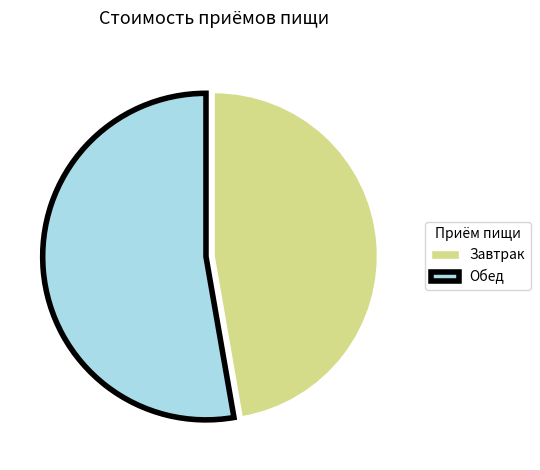

True or false: Обед accounts for 53% of the total.

True